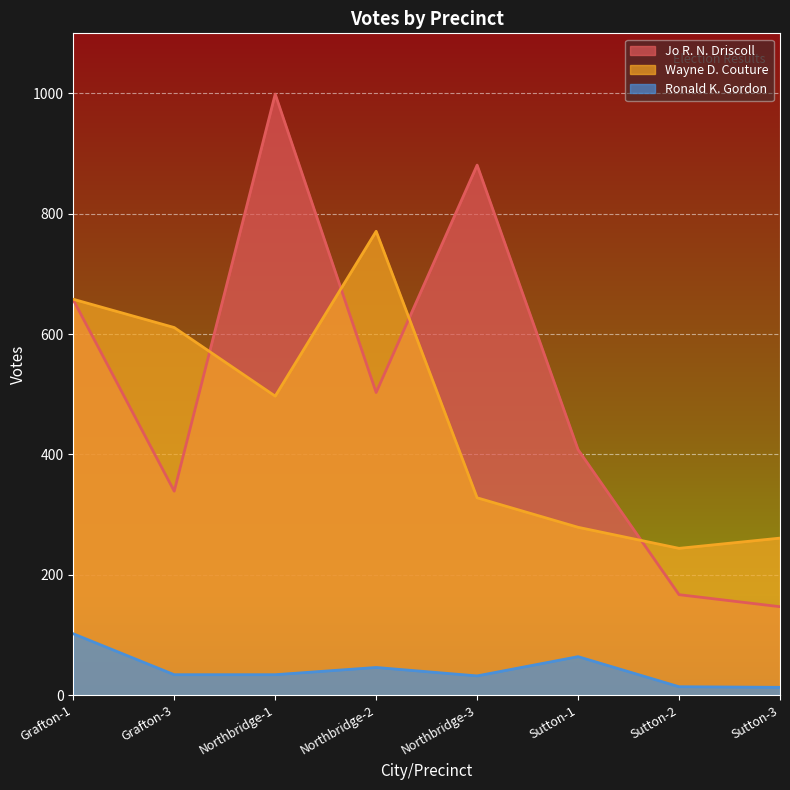

What position from the right is Grafton-1?

8